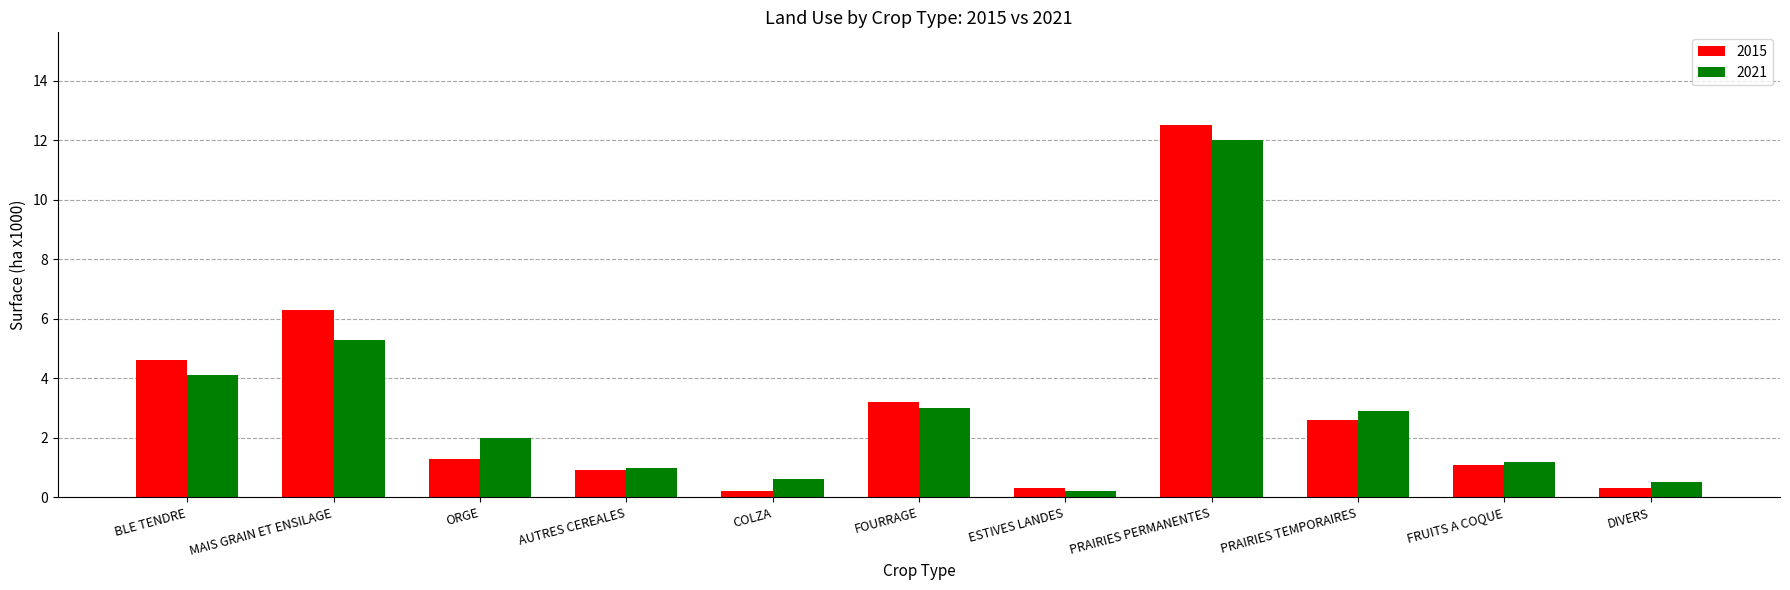

What is the maximum value shown in the chart?

12.5